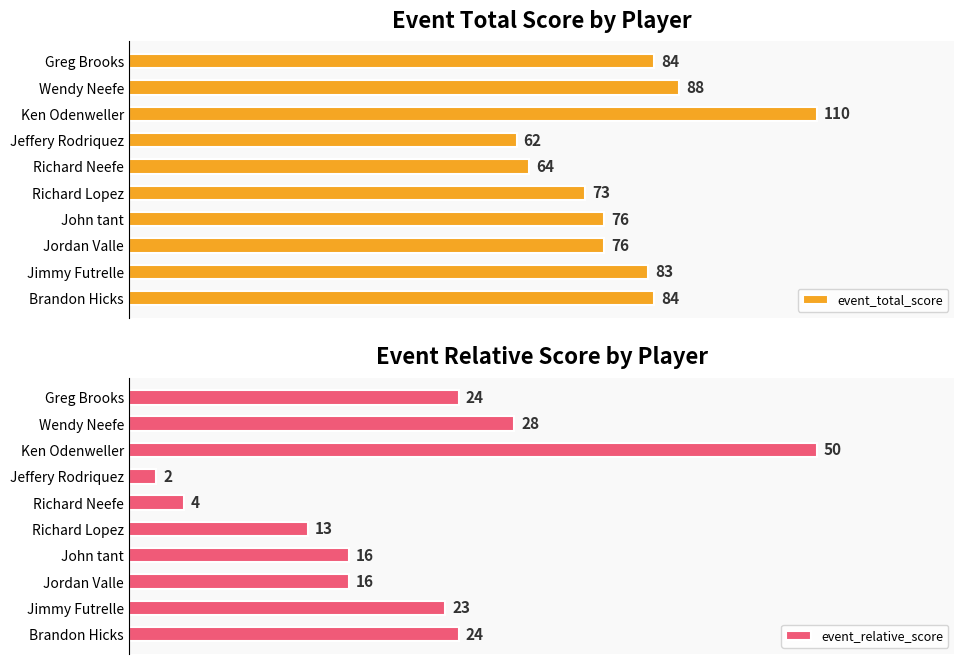

Which category has the highest value in the event_total_score series?

Ken Odenweller